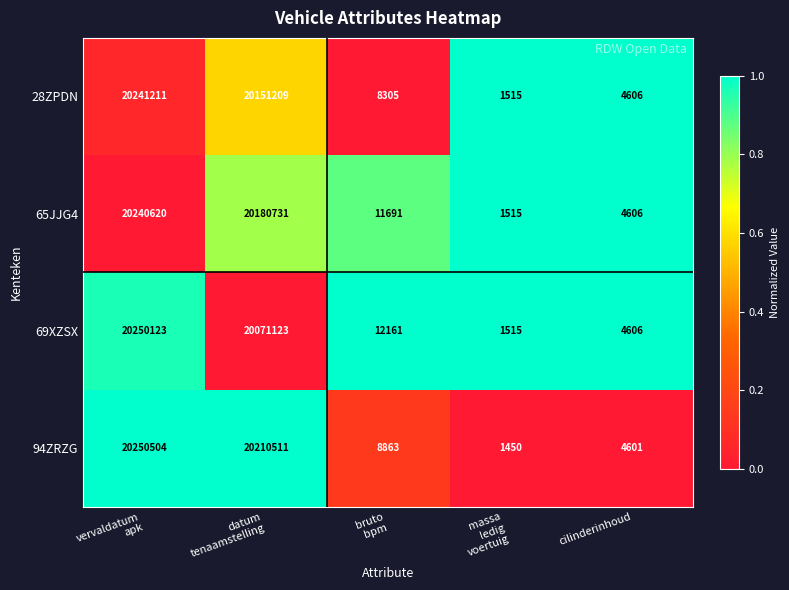

Rank the series by their average value, from lowest to highest.

69XZSX, 28ZPDN, 65JJG4, 94ZRZG